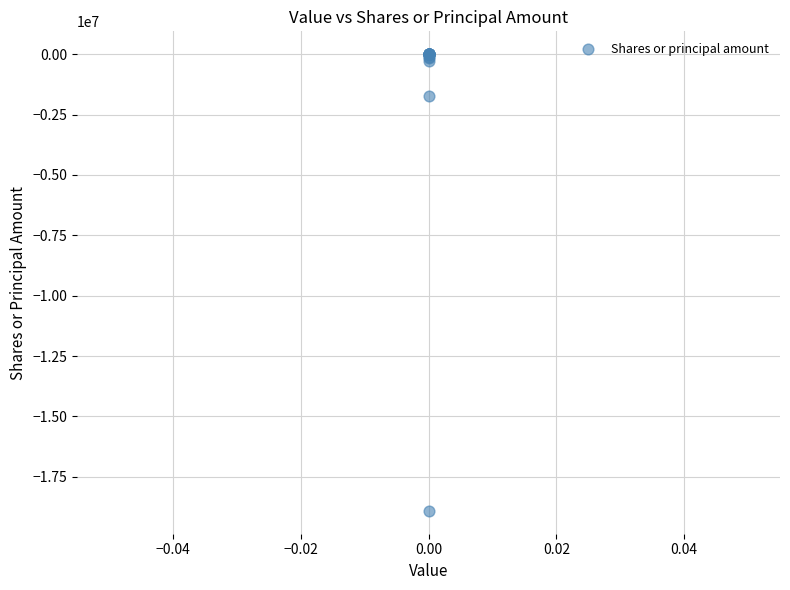

What Y value in the scatter plot is closest to -9454548?

-1736572